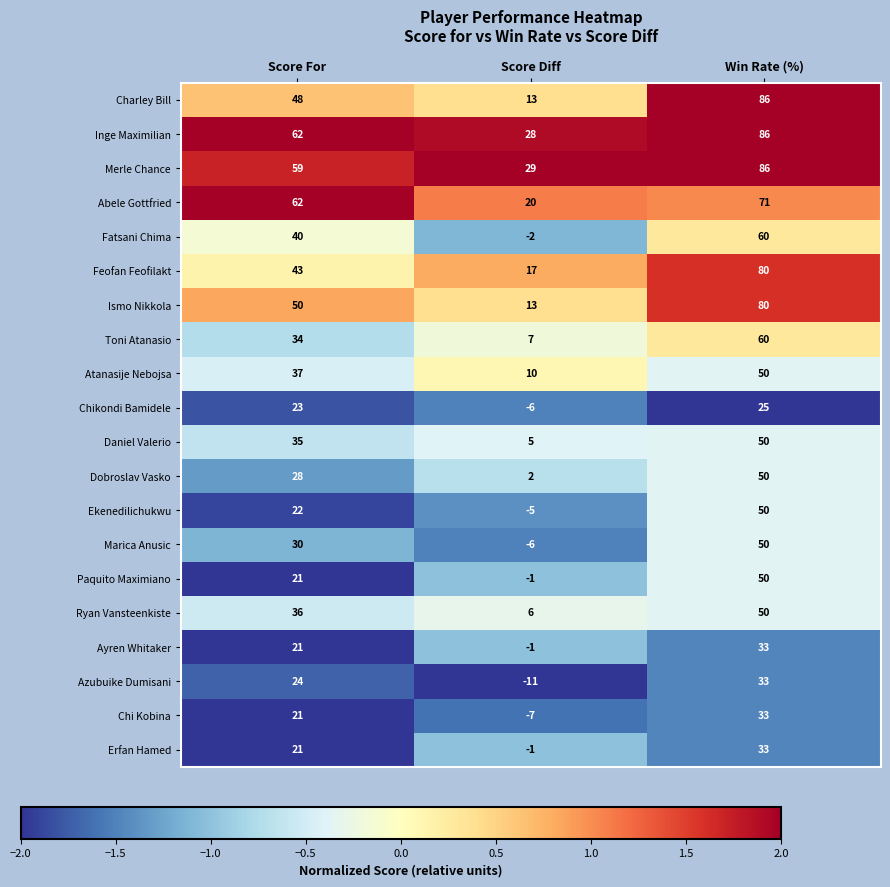

The Dobroslav Vasko series shows 2 at Score Diff. True or false?

True